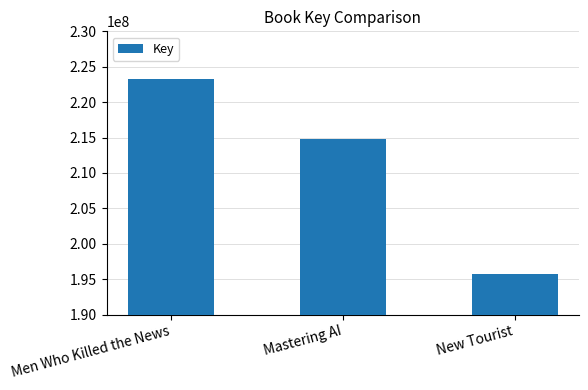

True or false: the data shows 132849173 at Men Who Killed the News.

False